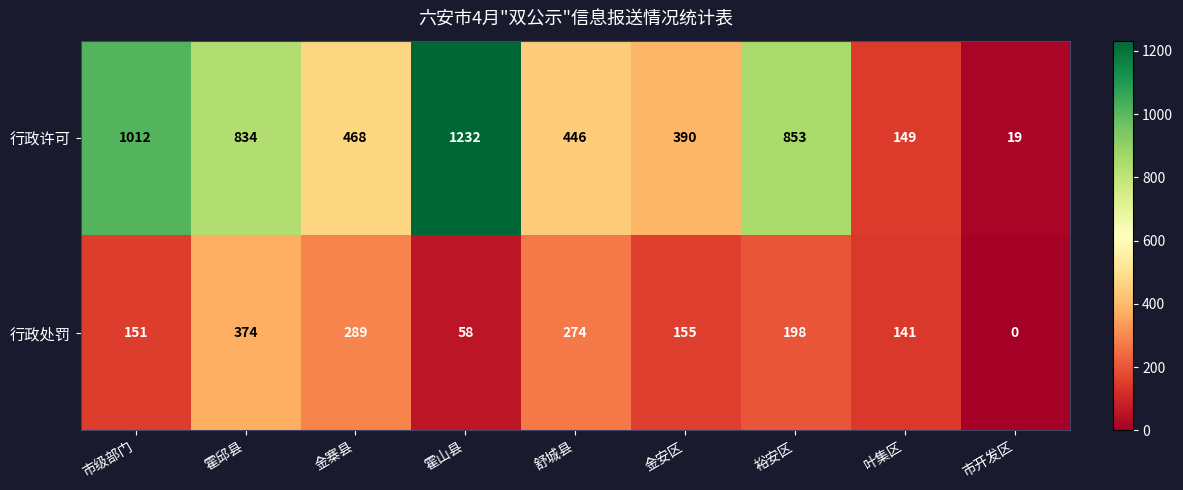

Reading left to right, extract all data points from this chart.

行政许可: 1012	834	468	1232	446	390	853	149	19
行政处罚: 151	374	289	58	274	155	198	141	0